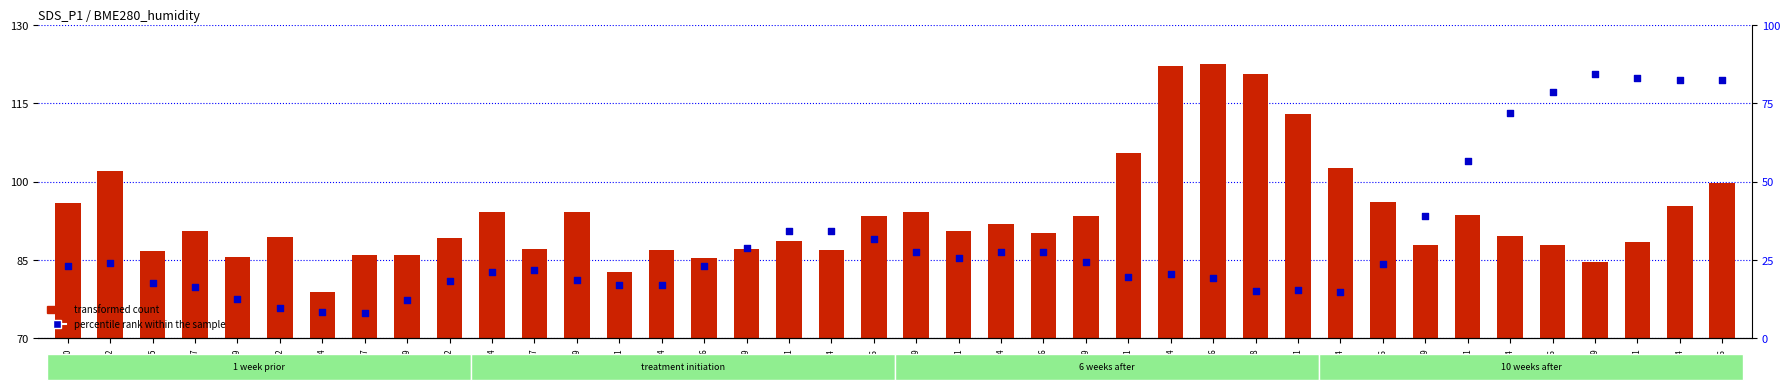

Which series has the widest spread of Y values?

percentile rank within the sample